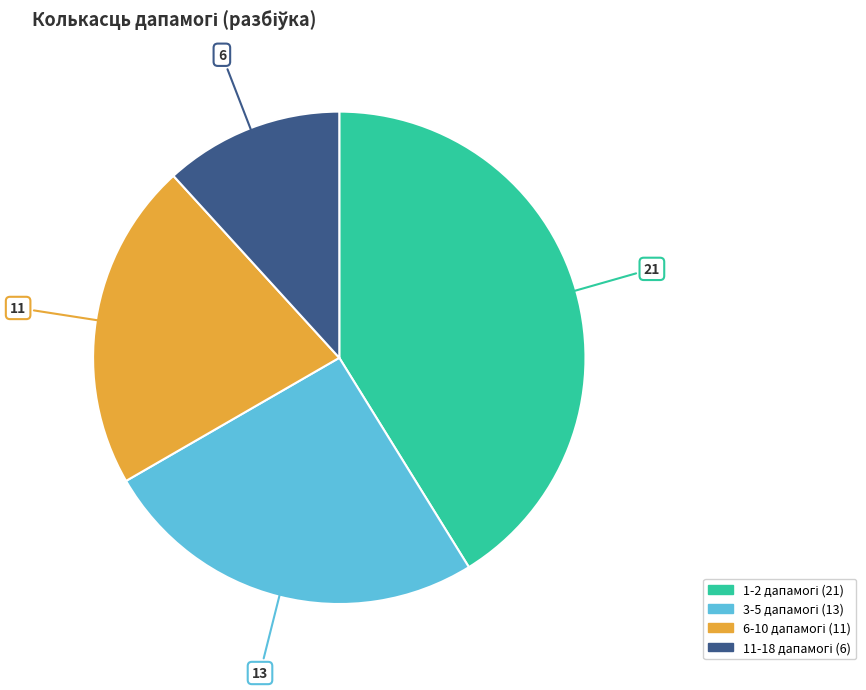

Is there any slice that represents more than half of the pie?

No